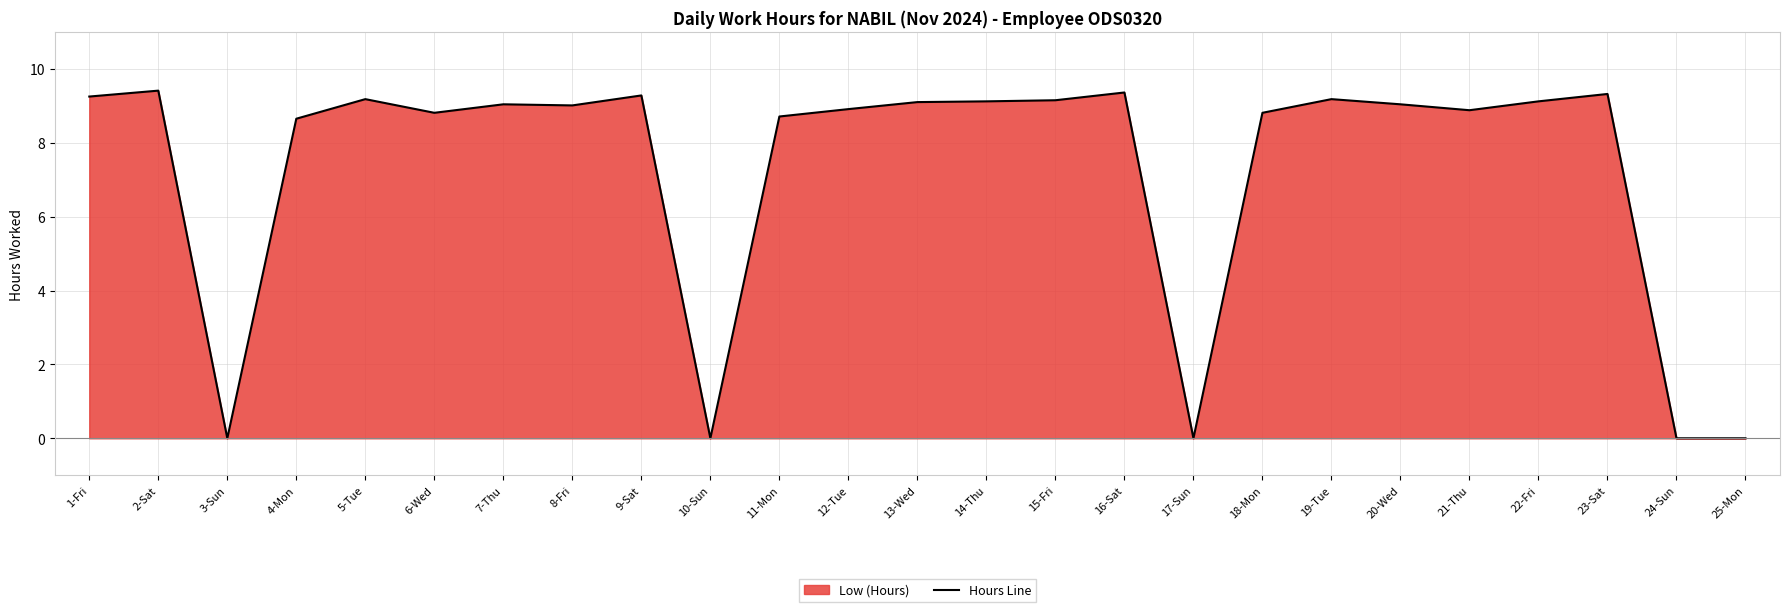

The chart shows a value of 16.7 at 23-Sat. True or false?

False